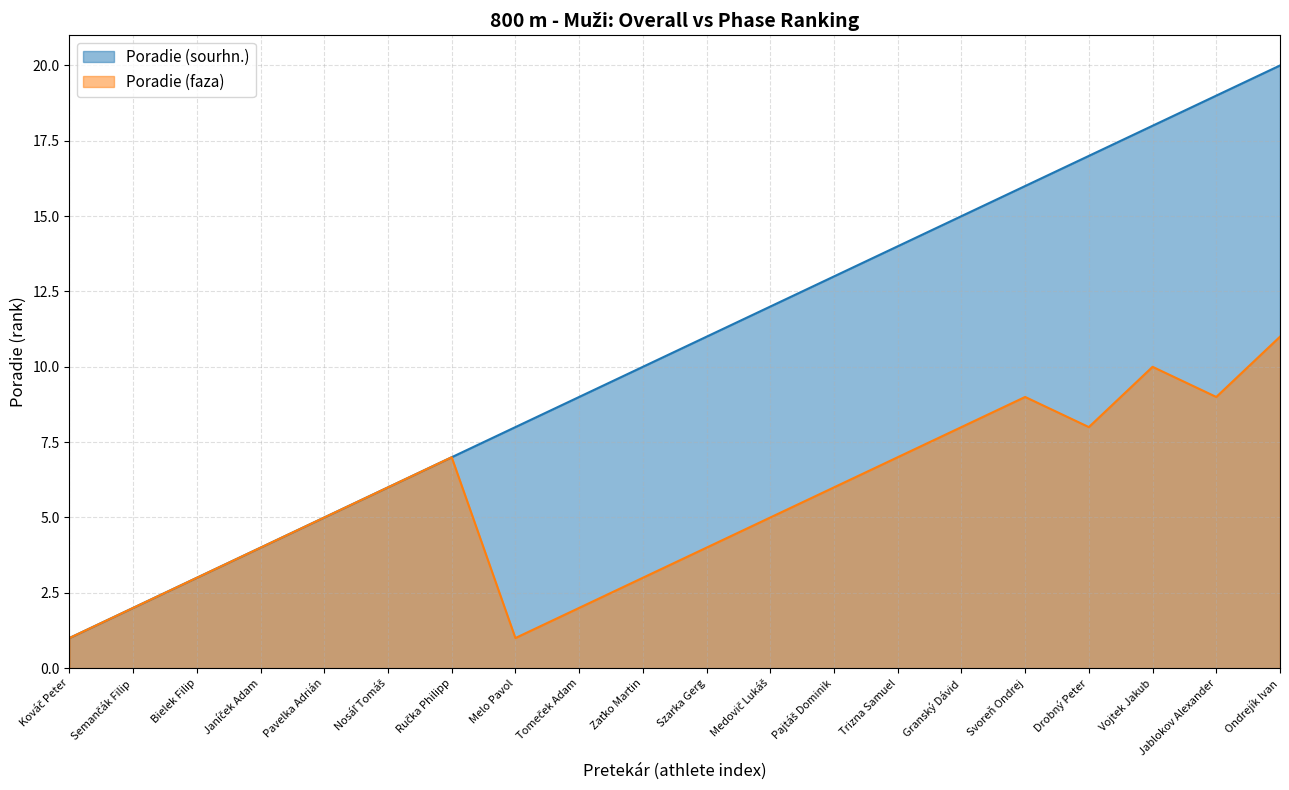

Which category has the lowest value in the Poradie (faza) series?

Kováč Peter